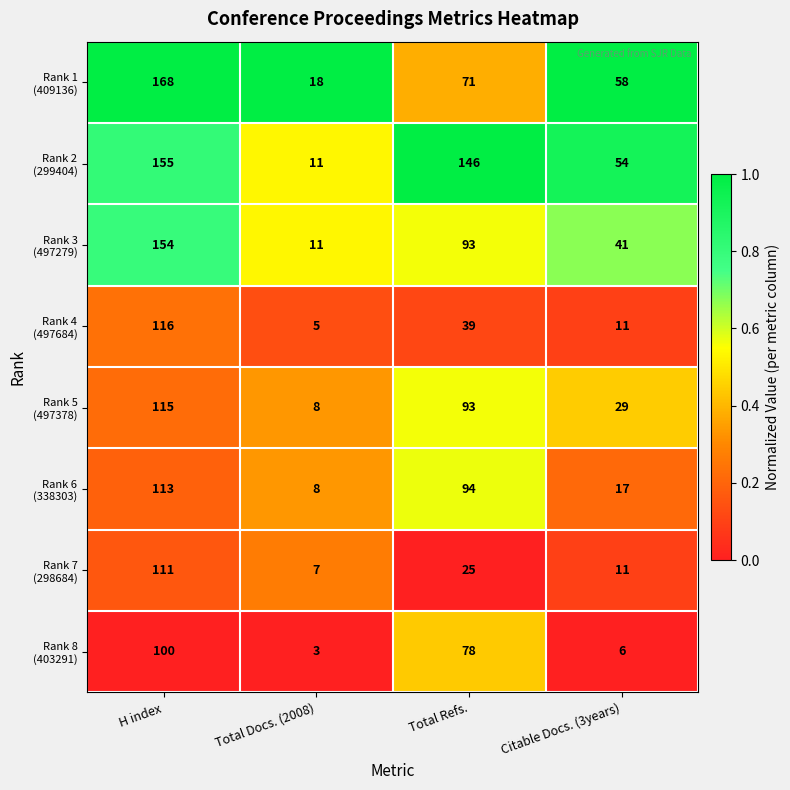

What is the difference between the highest and lowest values at H index?

68